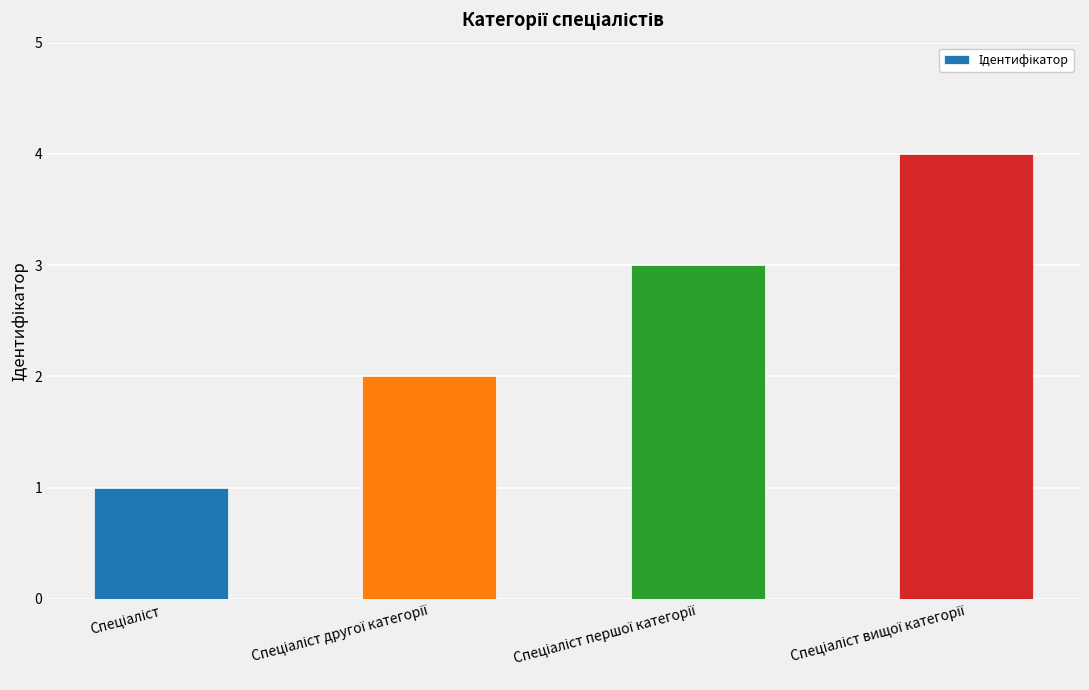

What is the sum of all values?

10